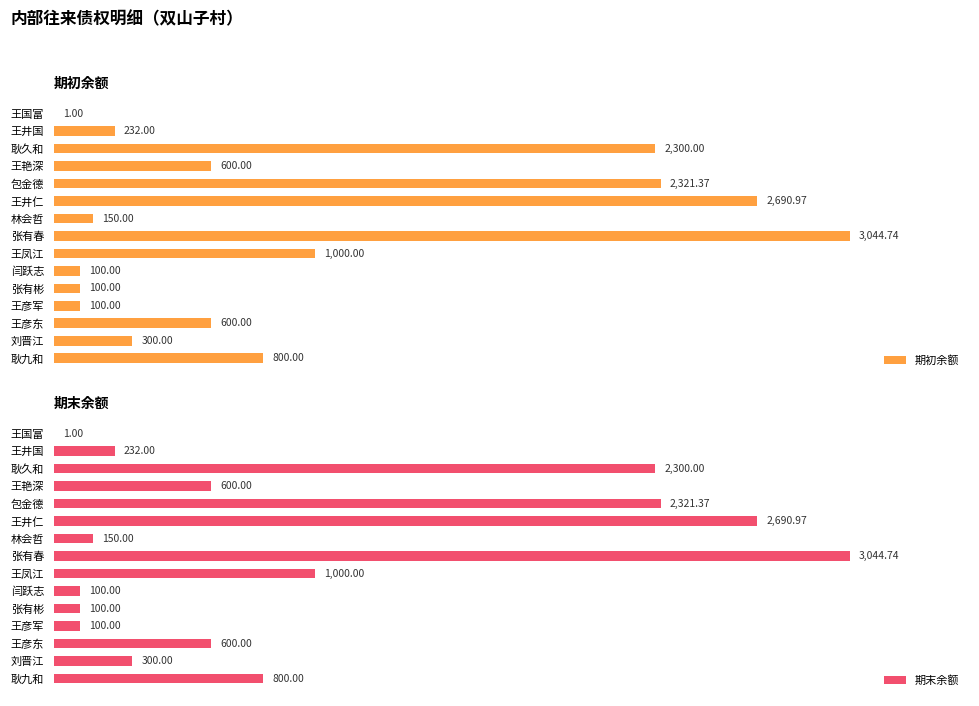

Which series has the largest total across all categories?

期初余额